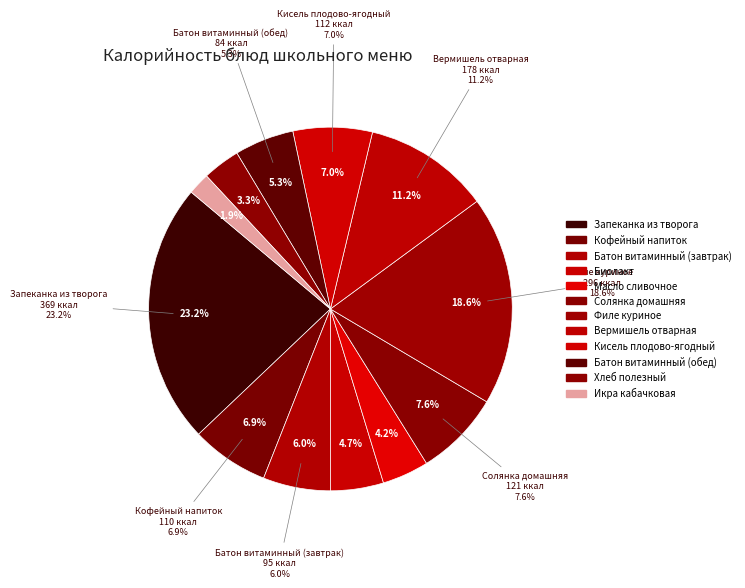

Is the sum of Биолакт and Хлеб полезный greater than half?

No